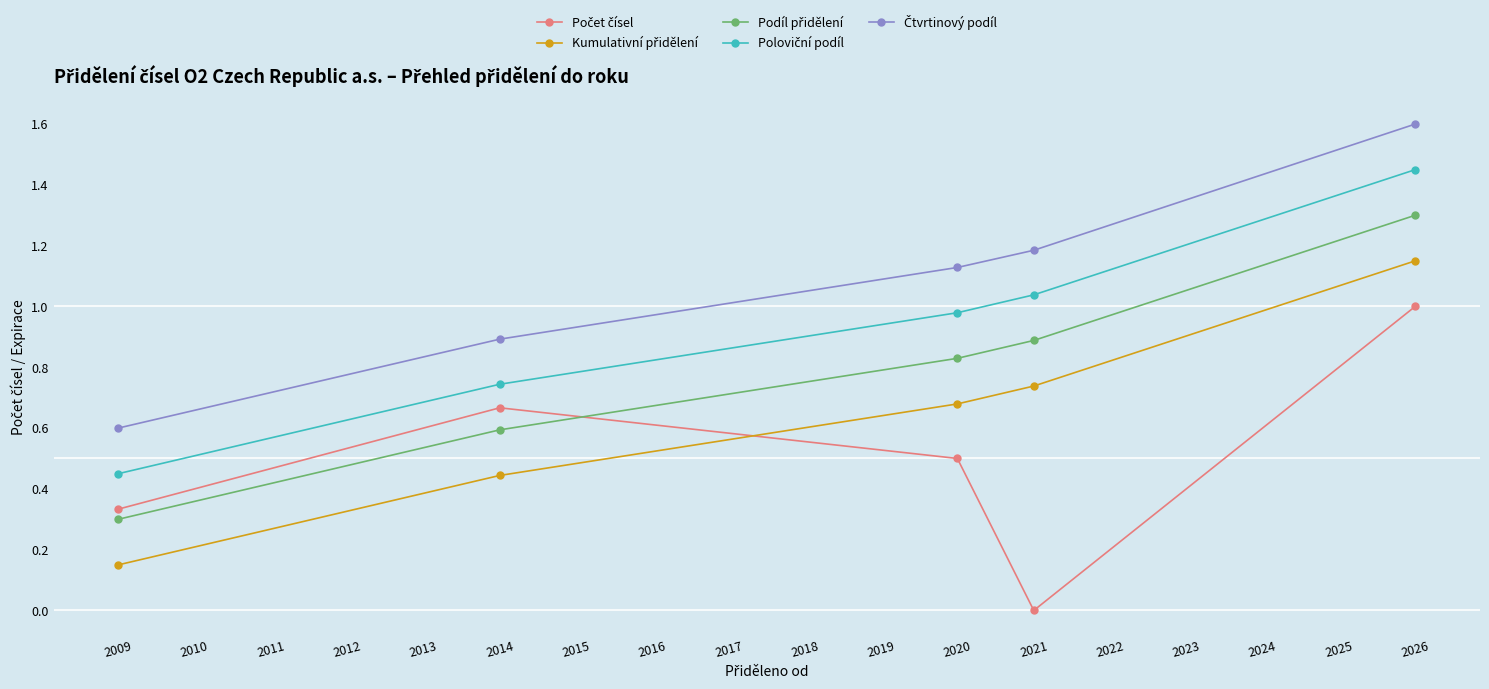

At which category does the chart reach its minimum across all series?

2021